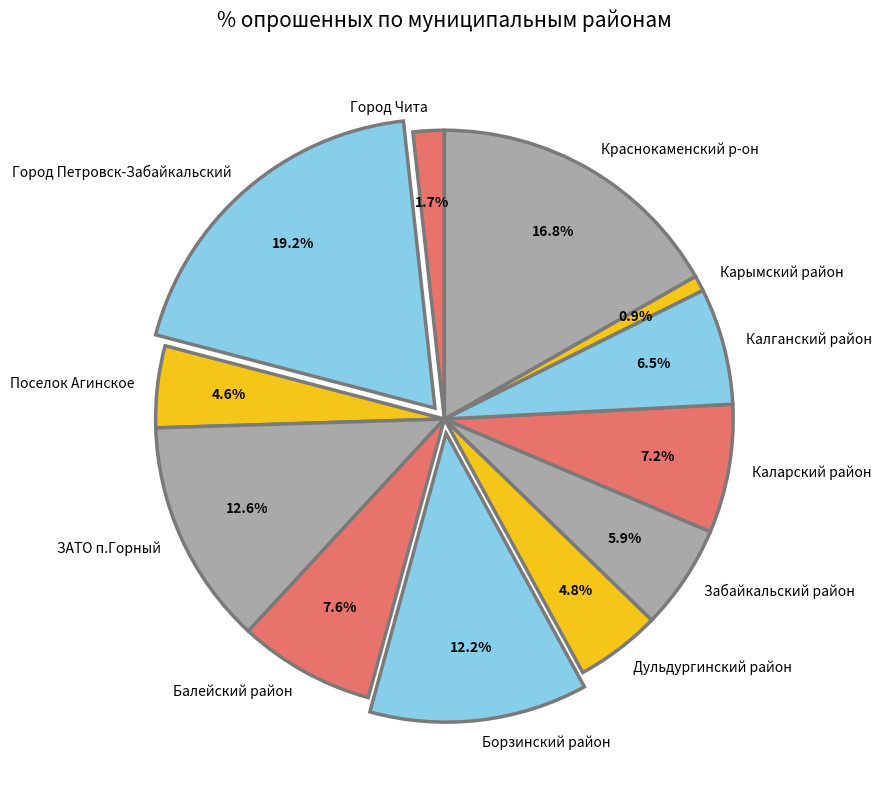

To the nearest percent, what percentage of the pie is Город Петровск-Забайкальский?

19%